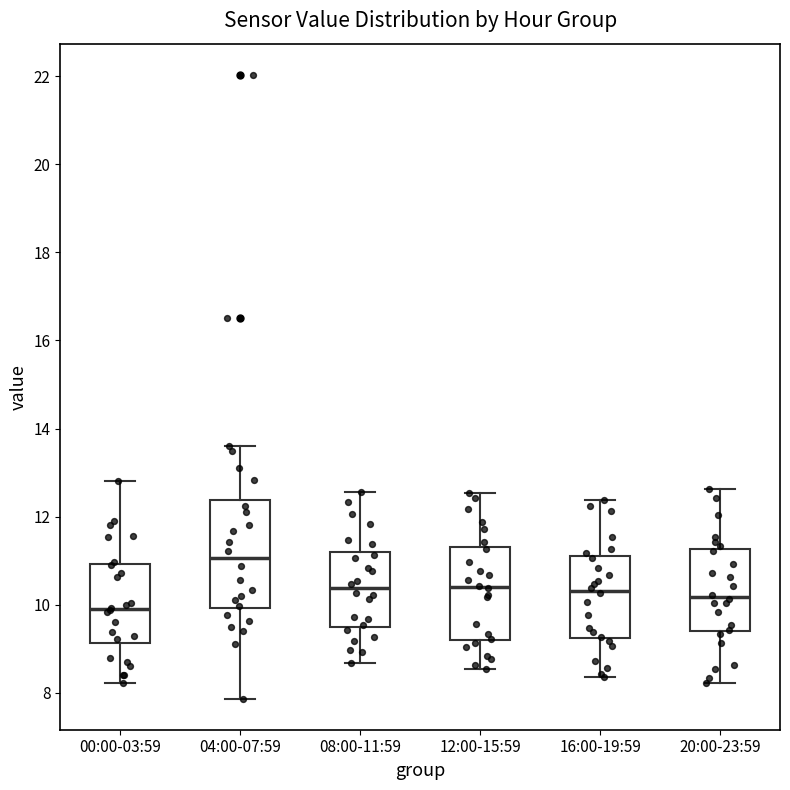

Where is the lower edge of the box for 12:00-15:59 on the y-axis? The values are not printed on the chart, so give them approximately, as read against the axis.

9.2